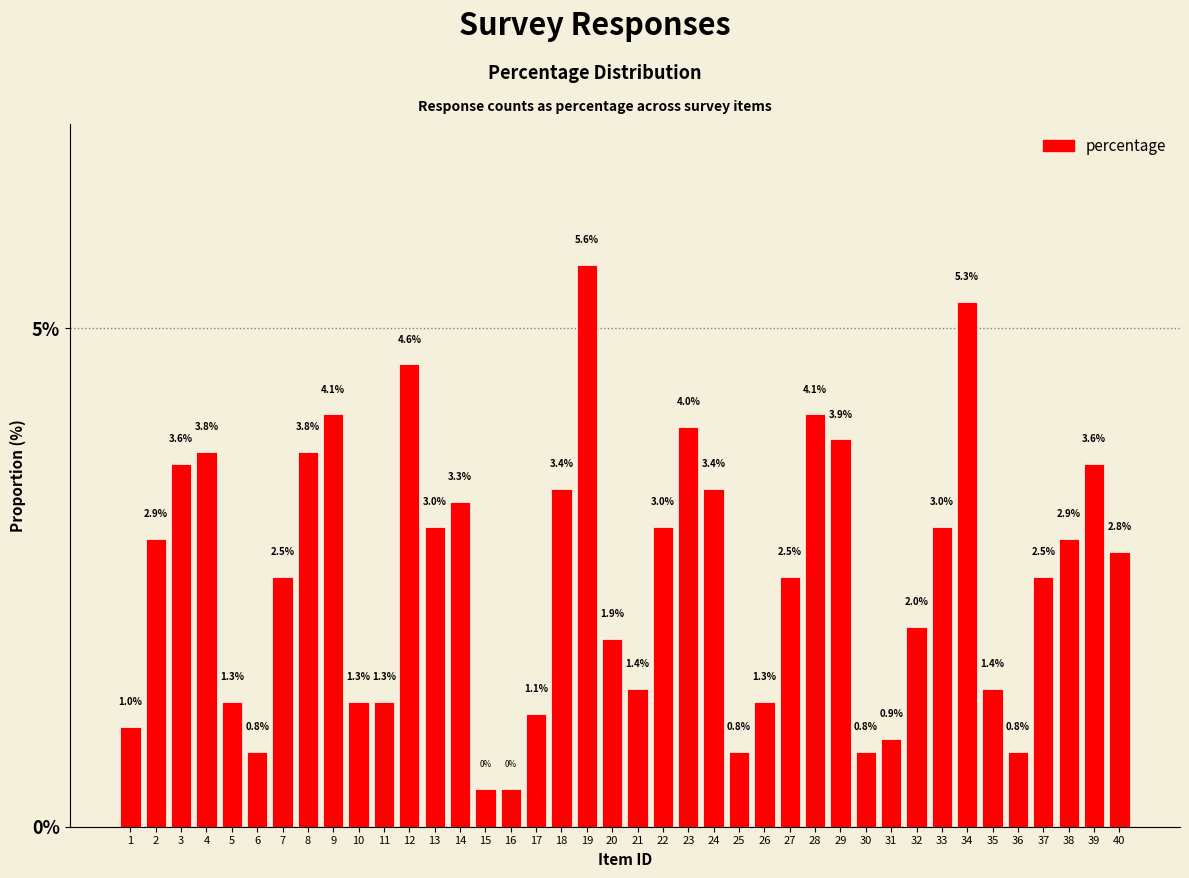

Which category has the highest value across all series?

19